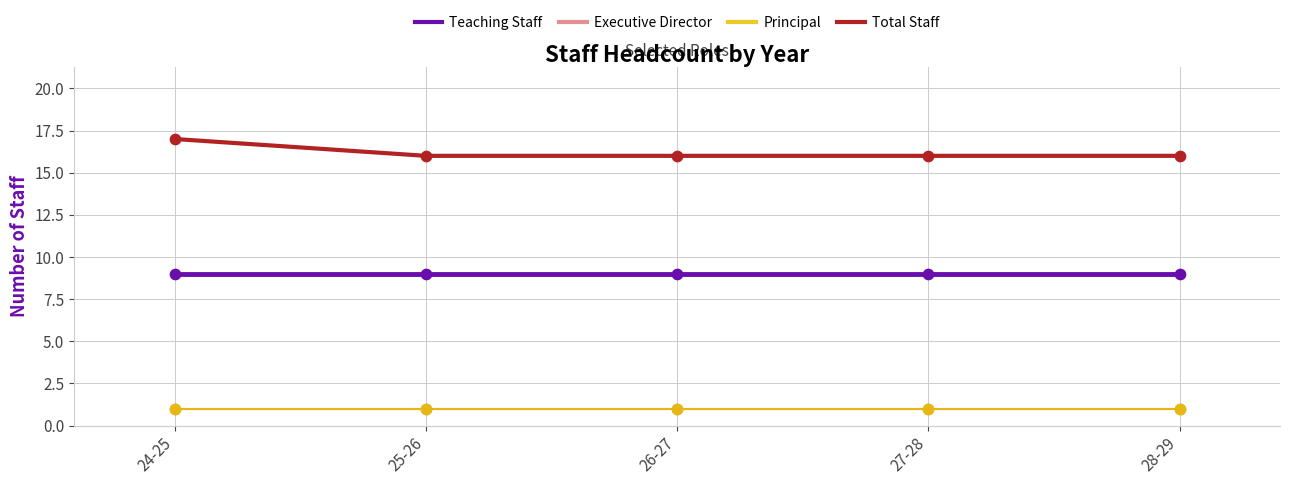

Does the chart have visible grid lines?

Yes